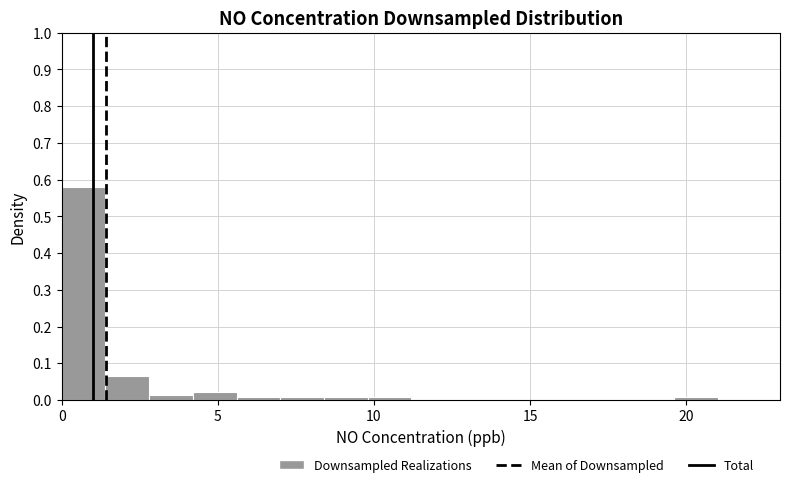

Around what value on the x-axis is the tallest bar? Give the approximate position of its centre, as read against the axis.

0.5